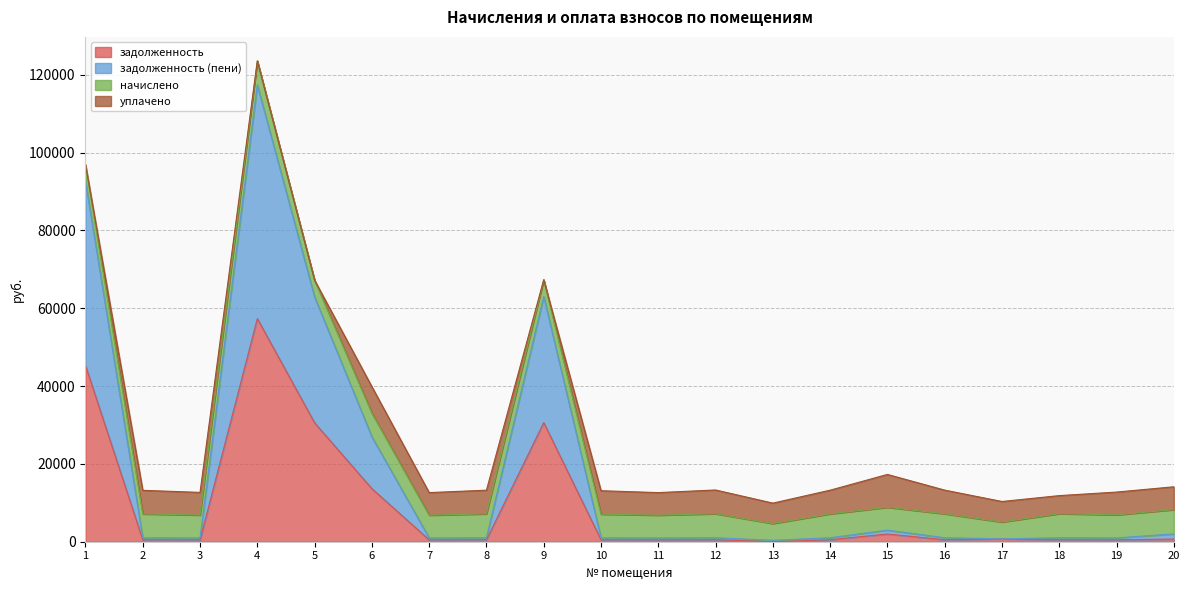

True or false: задолженность (пени) has more than 1 interior local peaks.

True